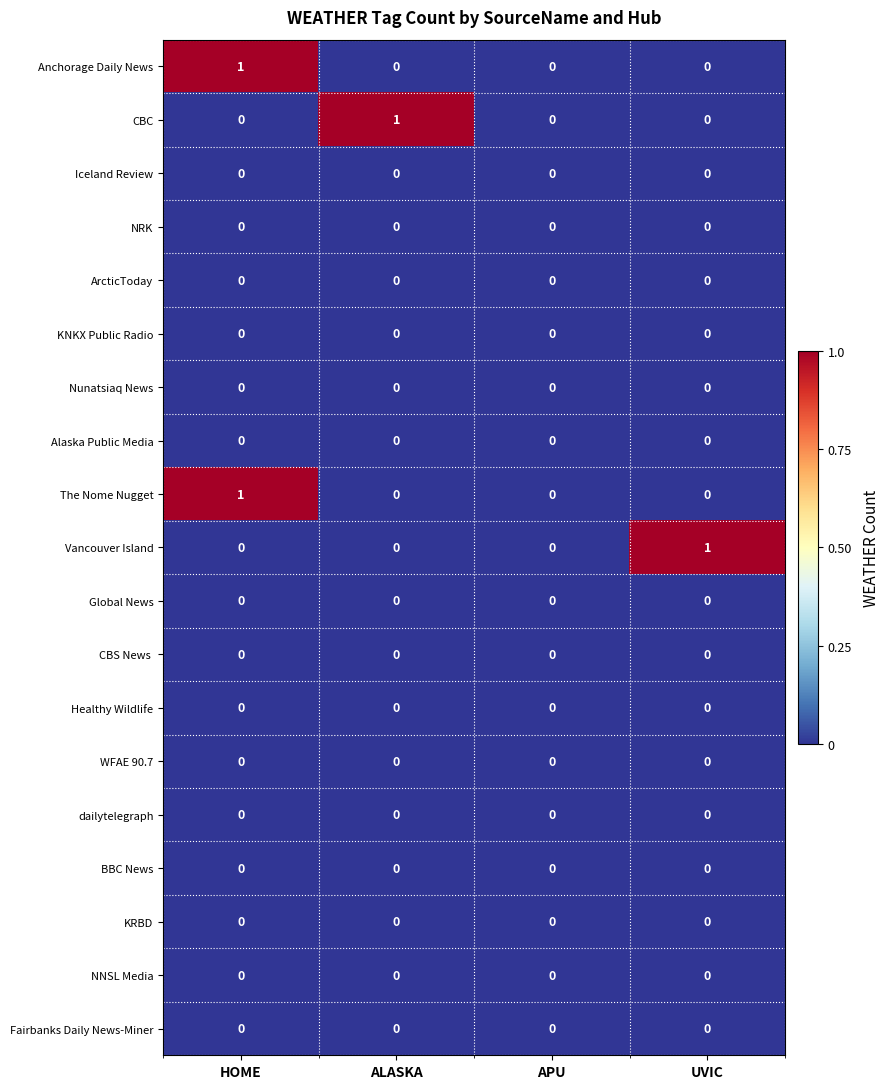

Is it true that NNSL Media equals 0 at ALASKA?

True